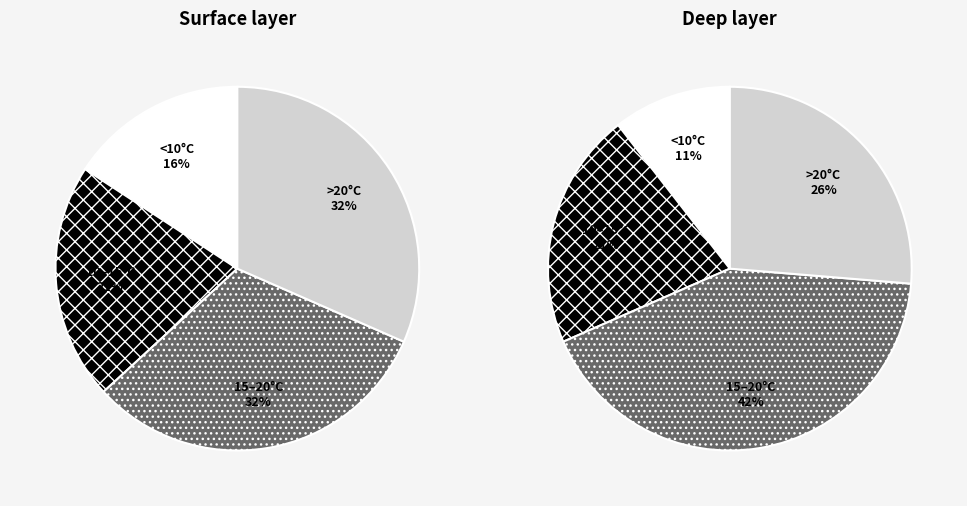

To the nearest percent, what is the difference between the 5 and 15 slice percentages?

3%